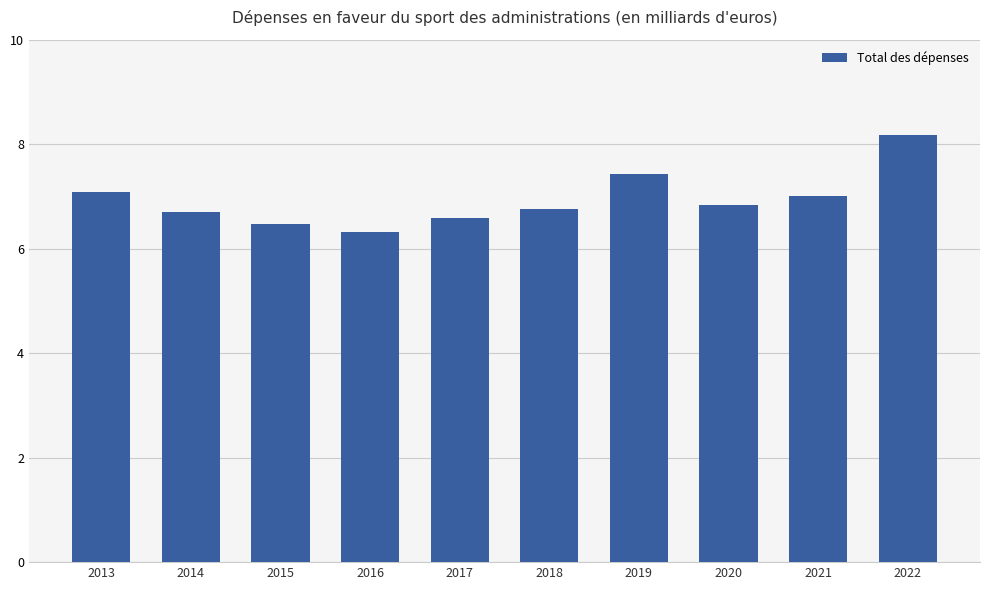

What is the value of the 5th bar from the left?

6.6